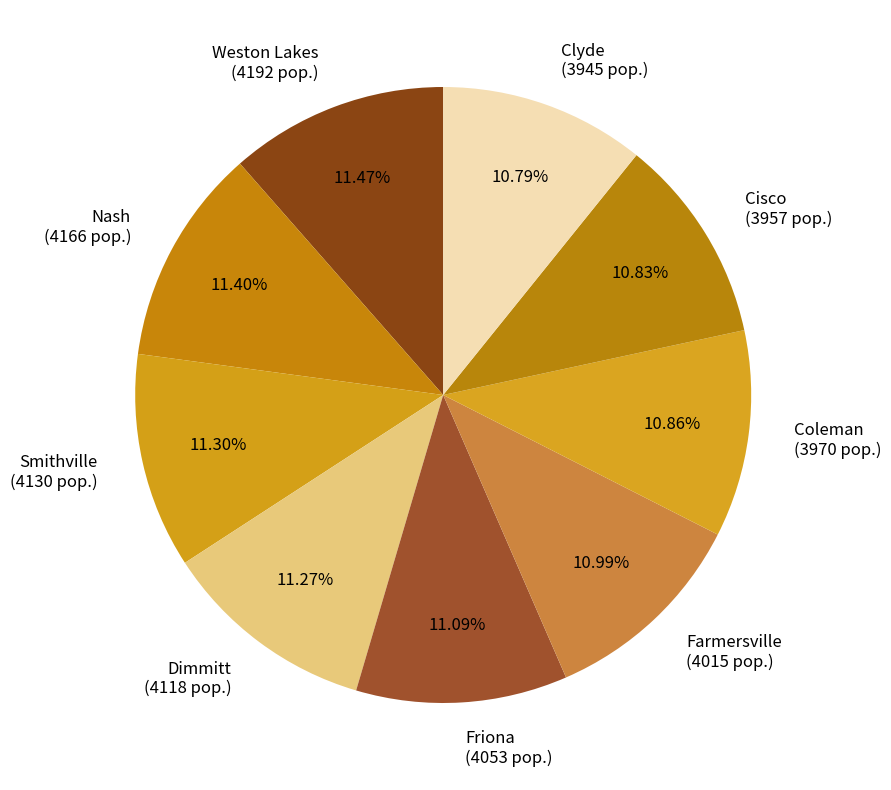

Count the number of slices in the pie.

9